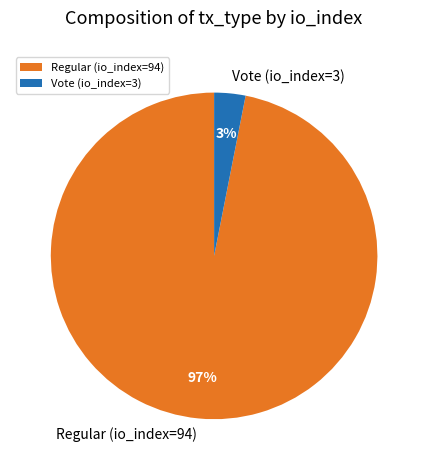

Is it true that Vote (io_index=3) is 3% of the pie?

True